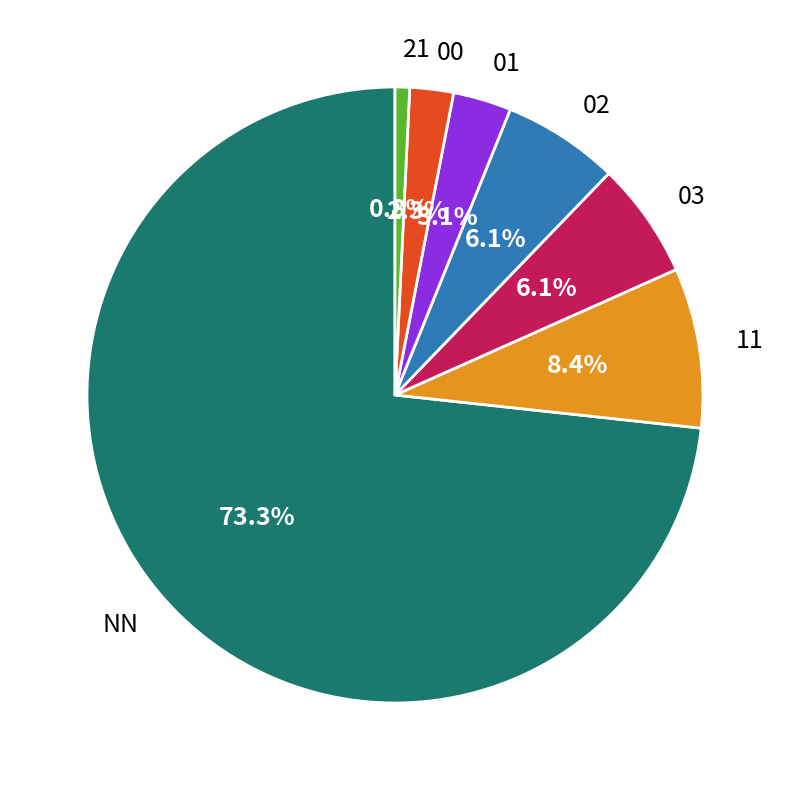

Which category has the biggest portion of the pie?

NN